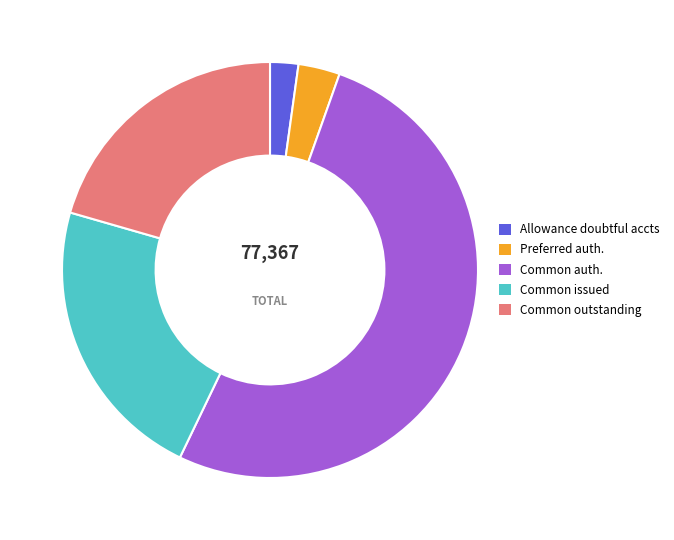

What is the majority slice?

Common auth.